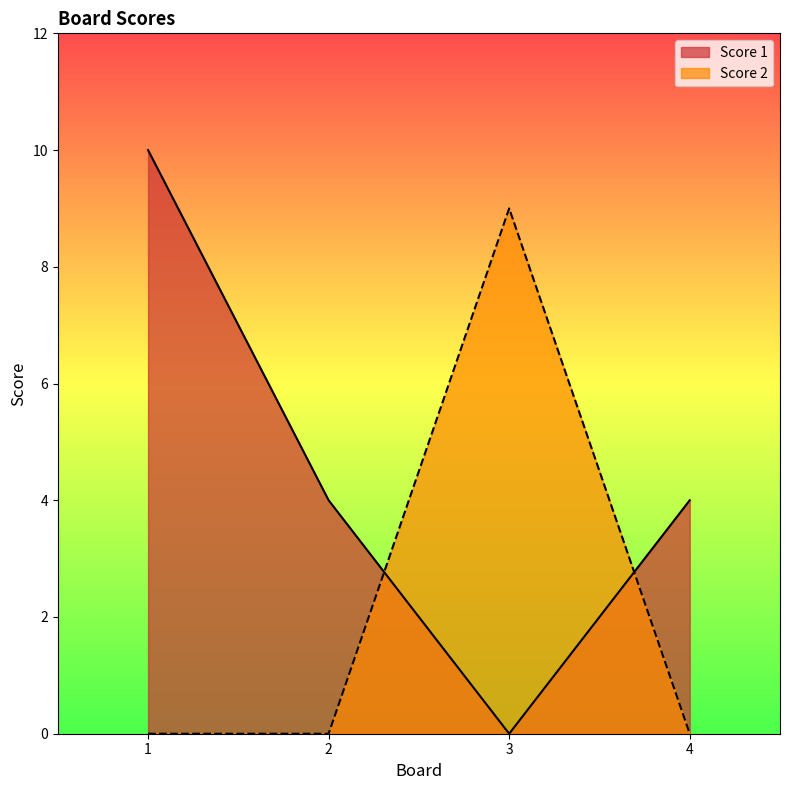

Reading left to right, list all the values displayed in this chart.

Score 1: 10	4	0	4
Score 2: 0	0	9	0